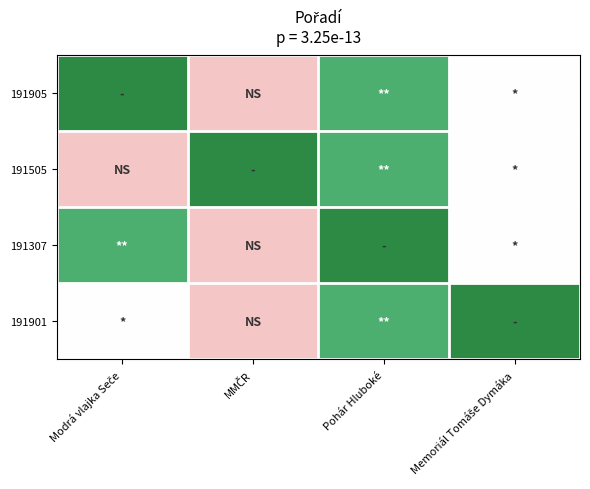

At how many categories does at least one series exceed 2?

4